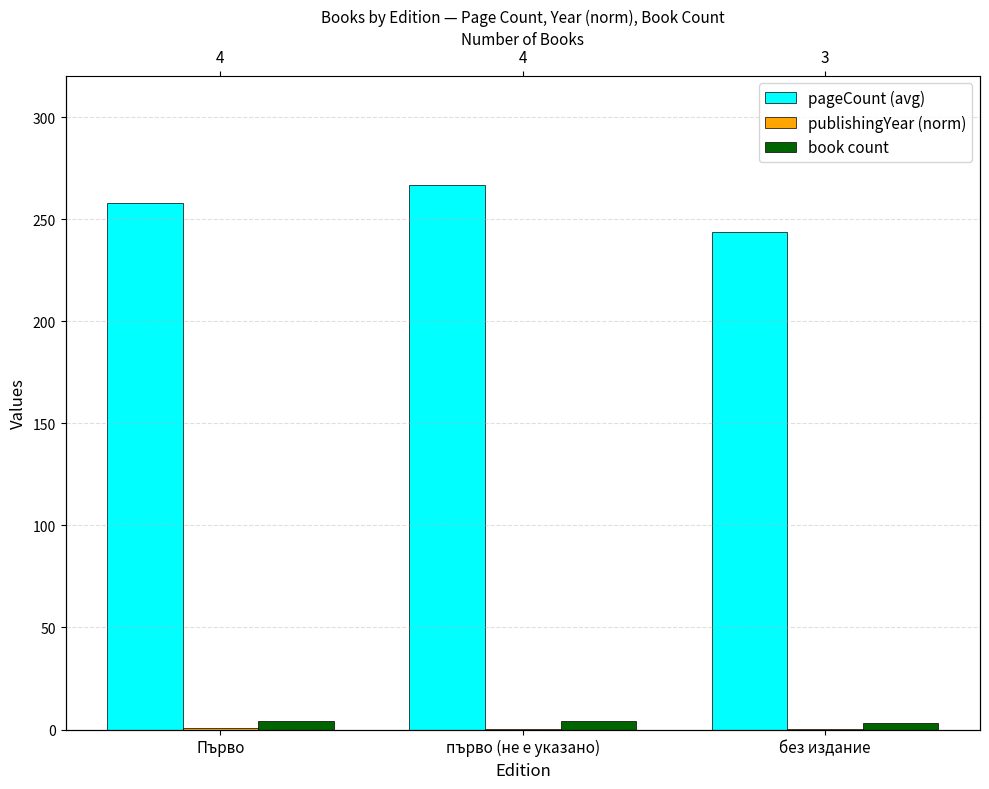

What is the label of the 3rd bar from the right?

Първо